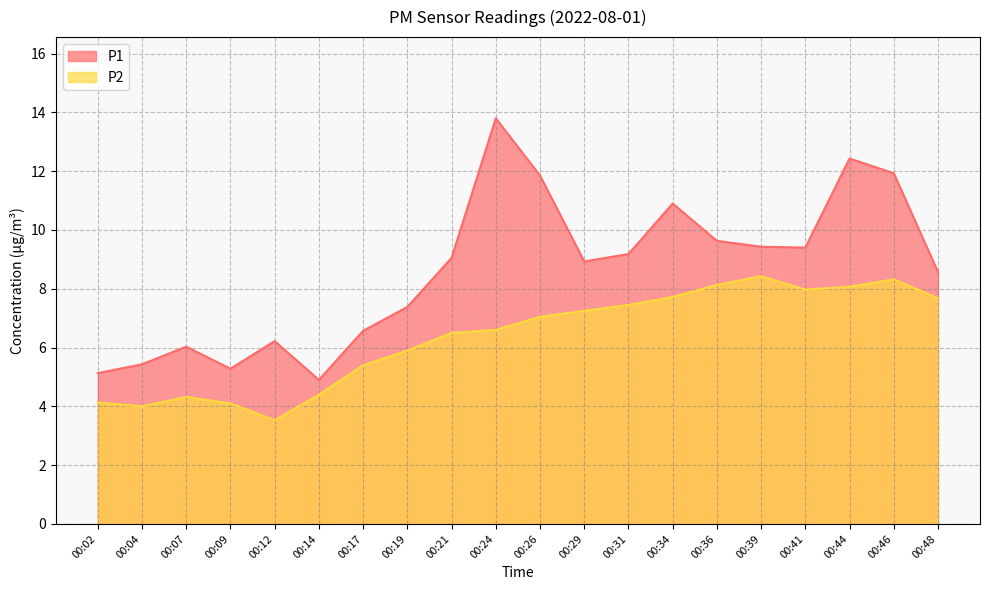

Which series has the largest total across all categories?

P1